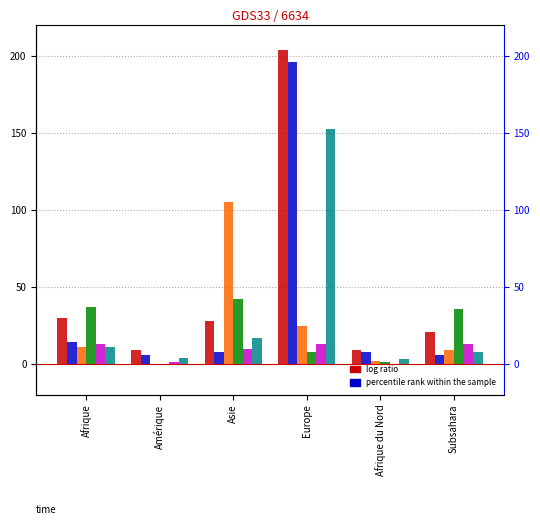

Which series has the widest spread of values?

Total (col_1)